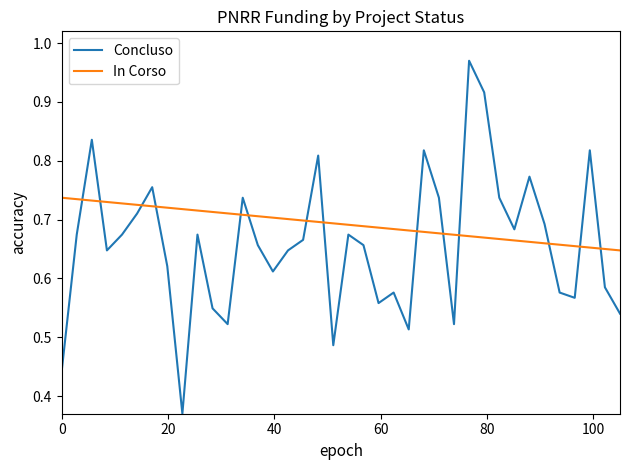

Reading left to right, extract all data points from this chart.

0.4	0.7	0.8	0.6	0.7	0.7	0.8	0.6	0.4	0.7	0.5	0.5	0.7	0.7	0.6	0.6	0.7	0.8	0.5	0.7	0.7	0.6	0.6	0.5	0.8	0.7	0.5	1.0	0.9	0.7	0.7	0.8	0.7	0.6	0.6	0.8	0.6	0.5